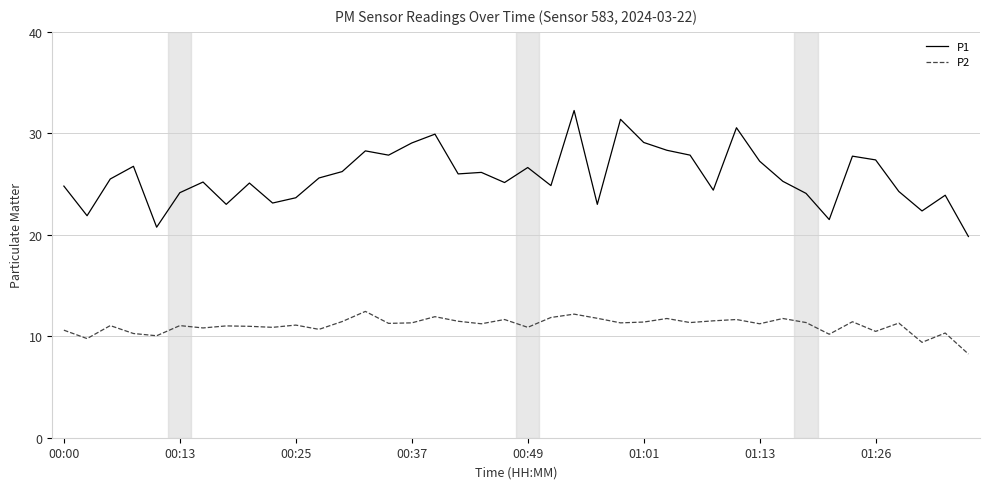

Which series has the largest total across all categories?

P1